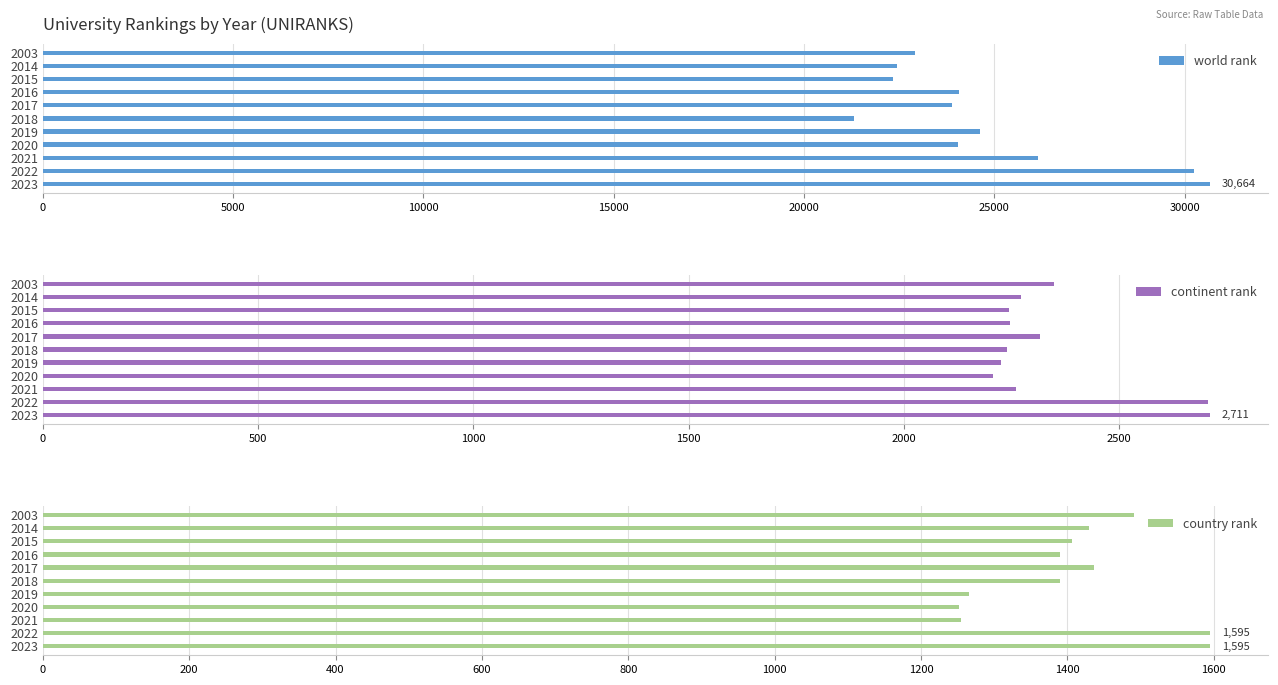

What is the sum of the continent rank values at 2014 and 2003?

4620